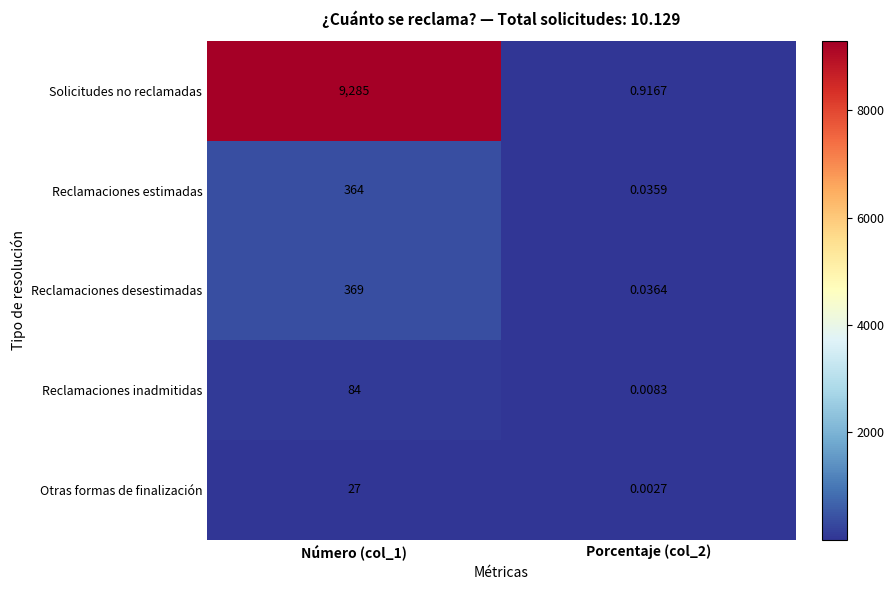

At which category does the chart reach its minimum across all series?

Porcentaje (col_2)